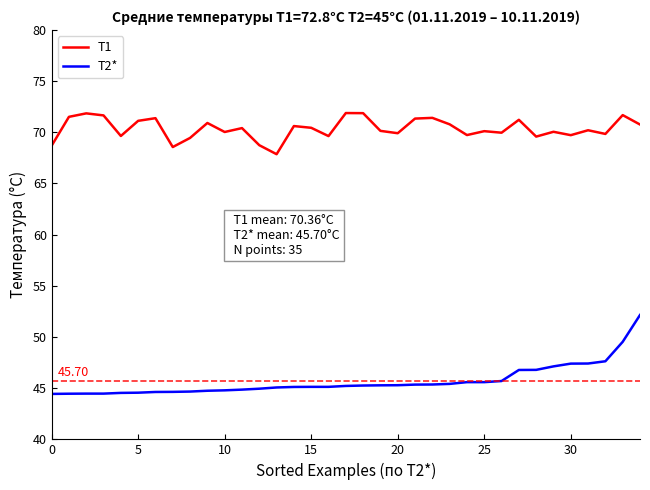

Which series has the largest range (max minus min)?

T2*